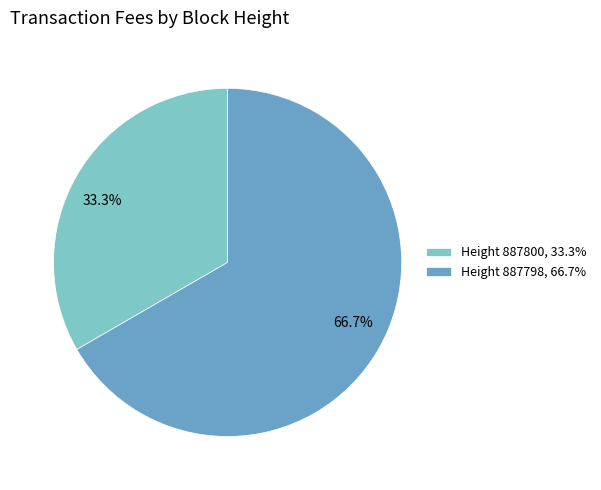

What portion of the pie excludes Height 887798, 66.7%?

33.3%